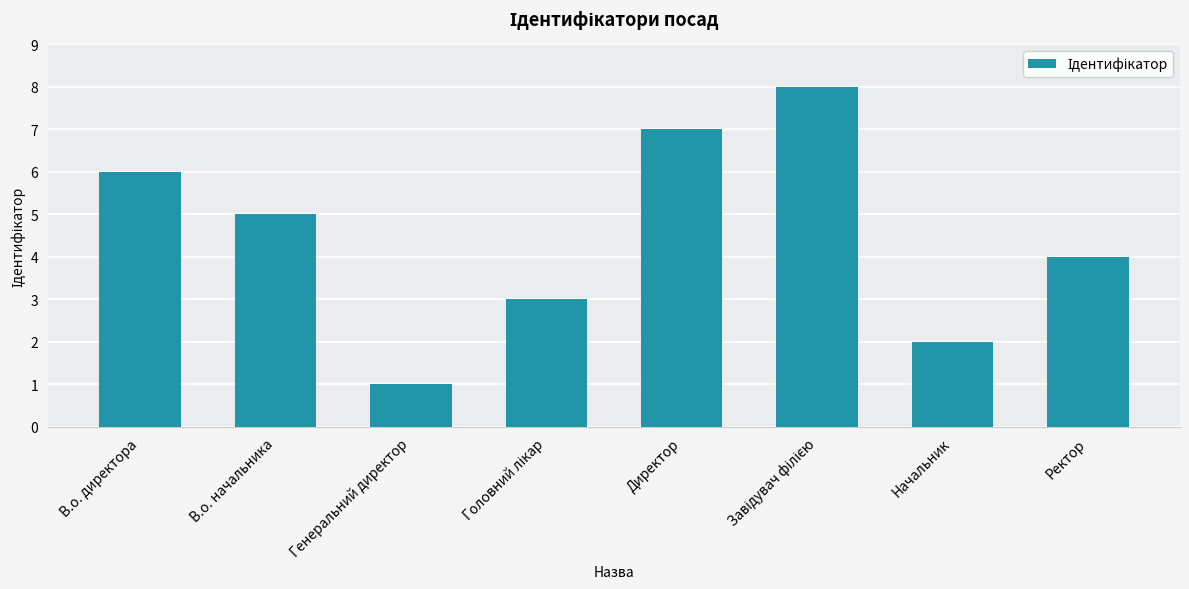

What is the label of the 3rd bar from the left?

Генеральний директор